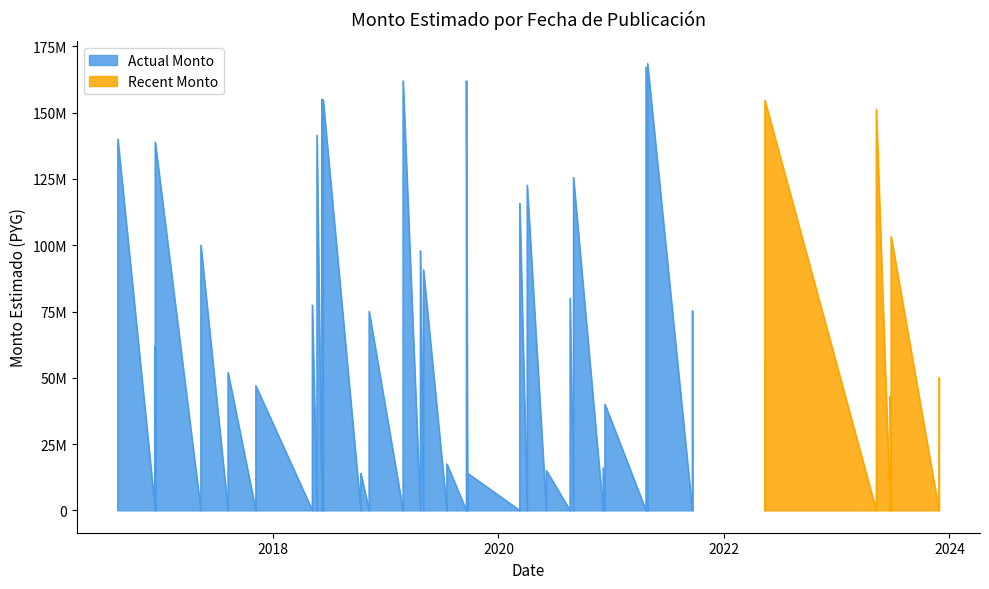

How many interior local valleys (lower than both neighbors) does the data have?

9